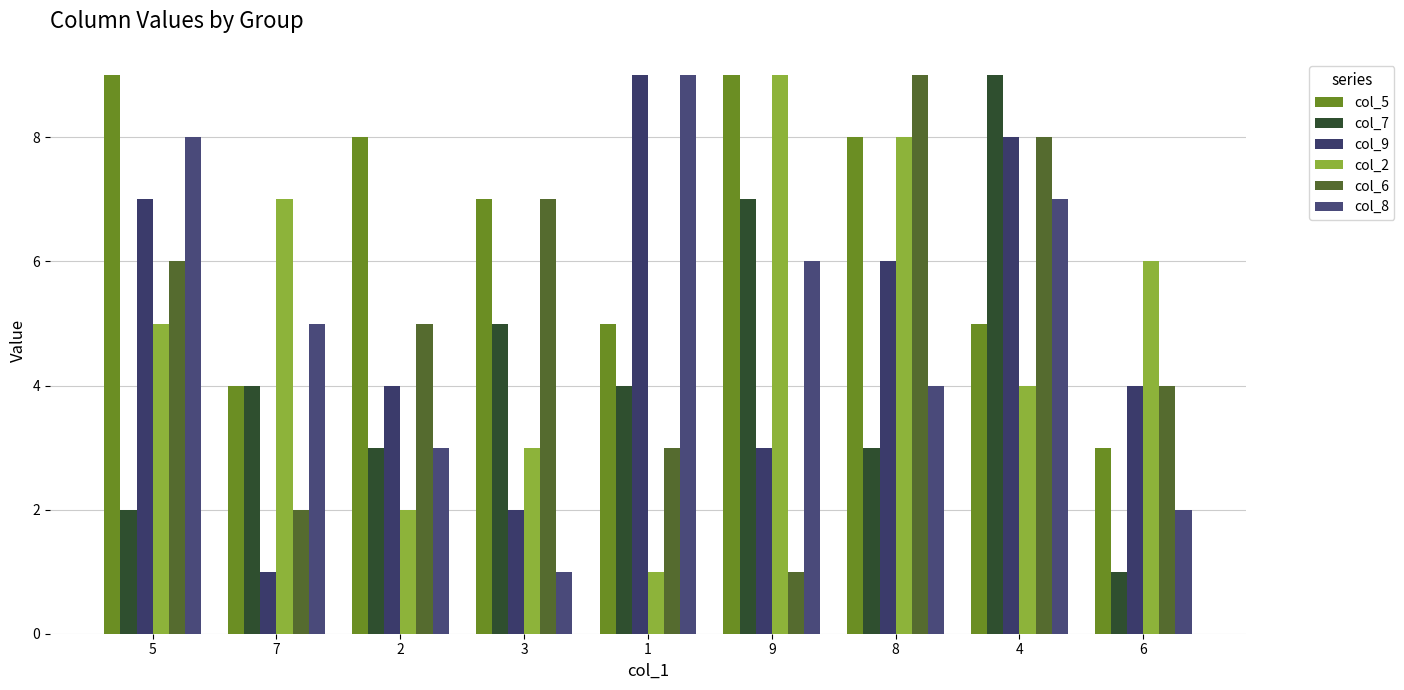

At which label does col_6 first exceed 5?

5